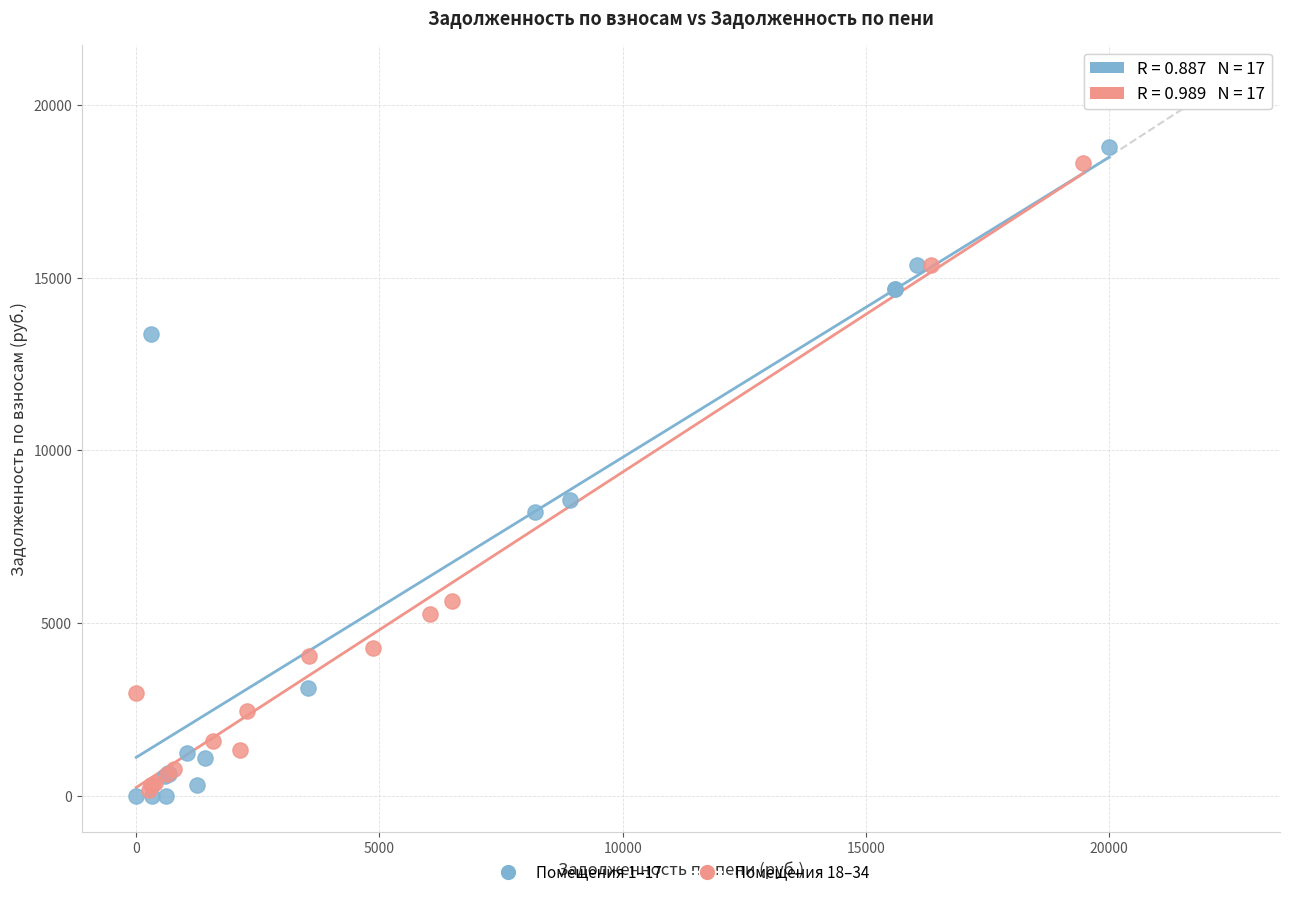

What are all the series names shown in the legend?

Помещения 1–17, Помещения 18–34